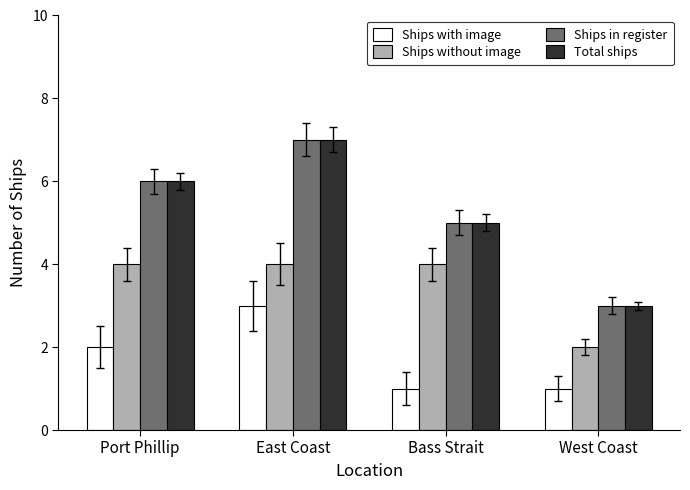

What is the difference between the highest and lowest values at West Coast?

2